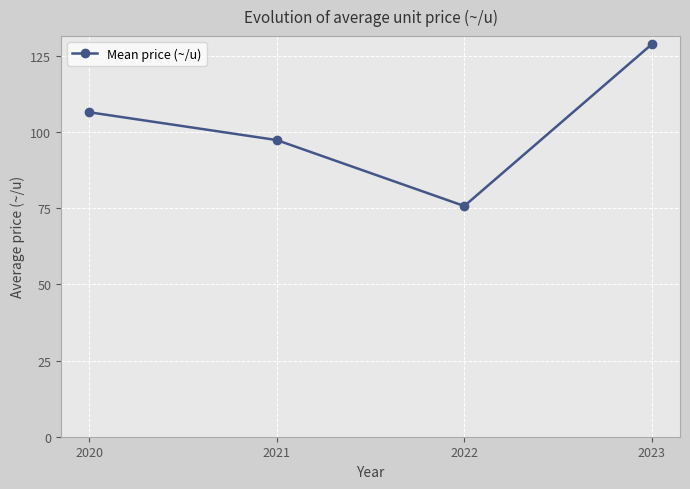

What is the maximum value shown in the chart?

128.9